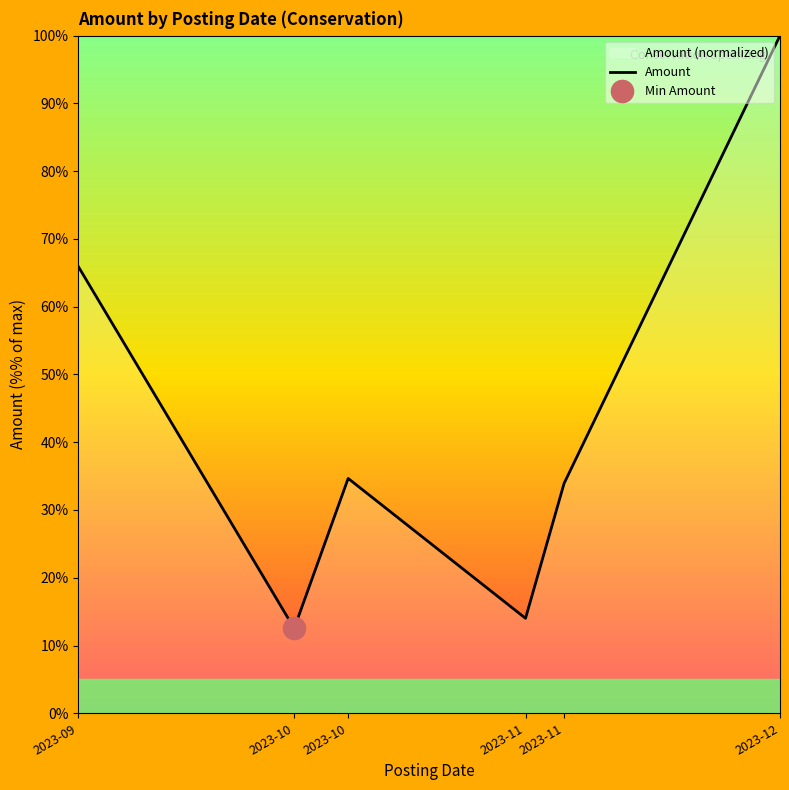

Reading right to left, transcribe all the data shown in this chart.

100.0	33.9	14.0	34.7	12.5	65.9